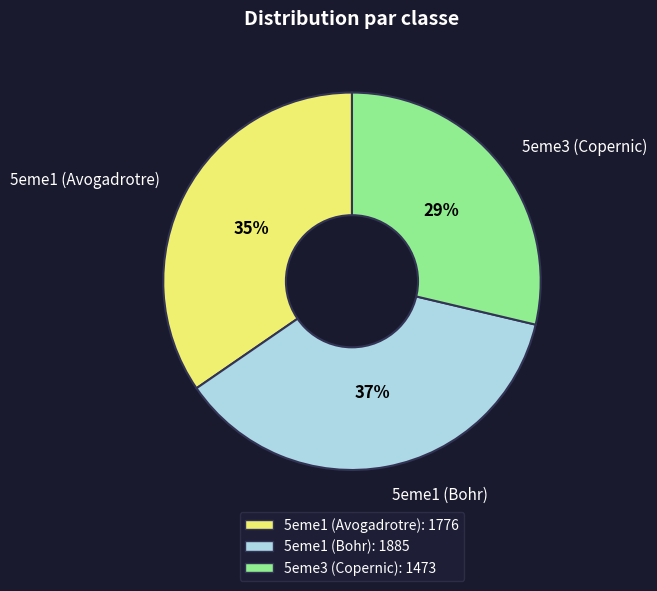

To the nearest percent, what is the difference between the largest and smallest slice percentages?

8%